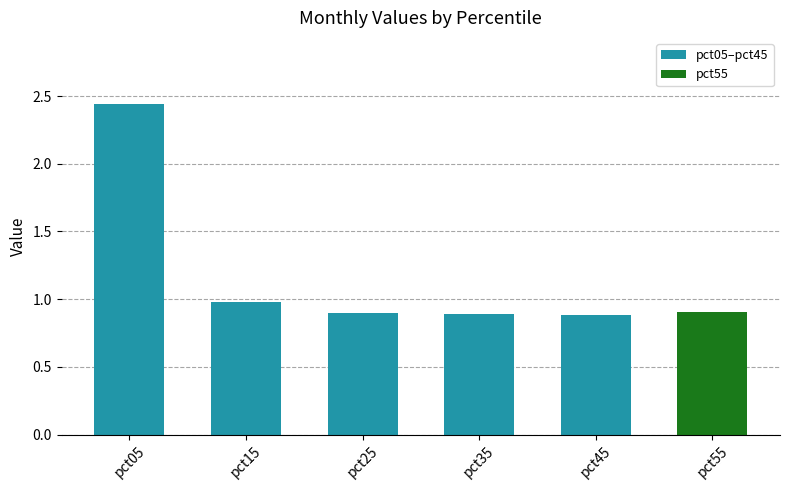

What value does the data have at pct15?

1.0